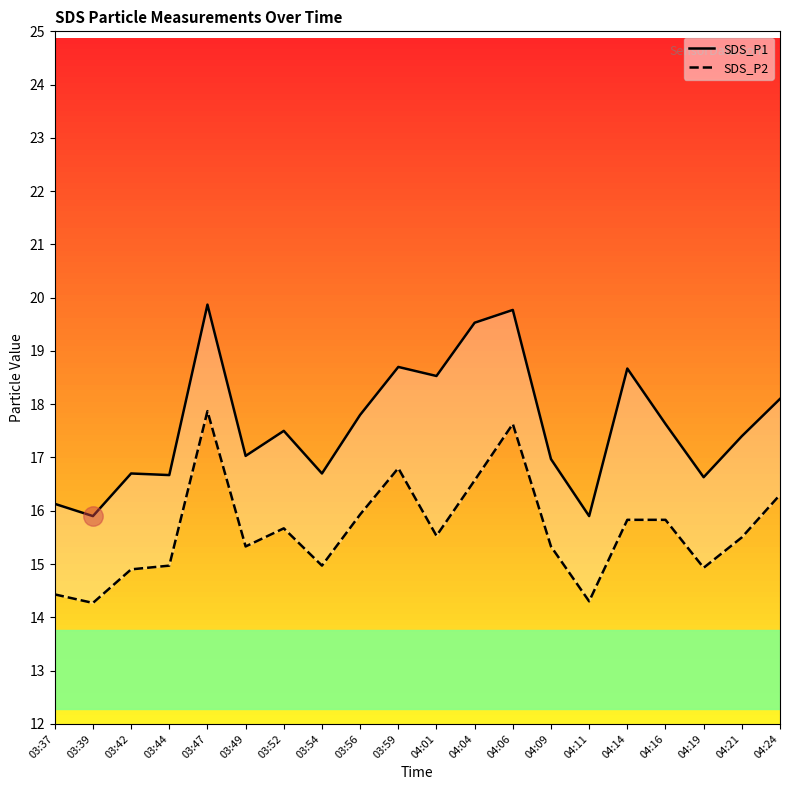

The value of SDS_P2 at 03:42 is 7.7. True or false?

False